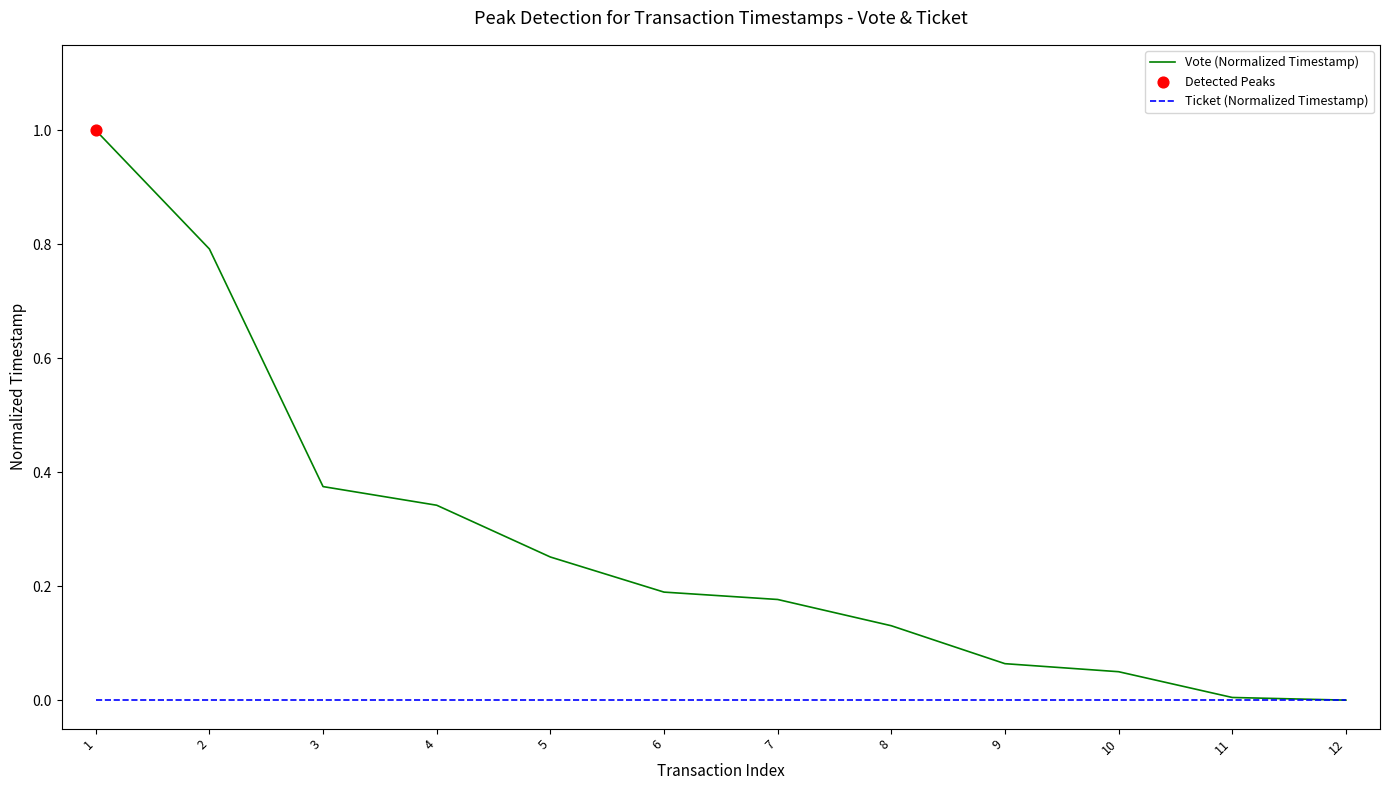

Which series has the widest spread of values?

Vote (Normalized Timestamp)